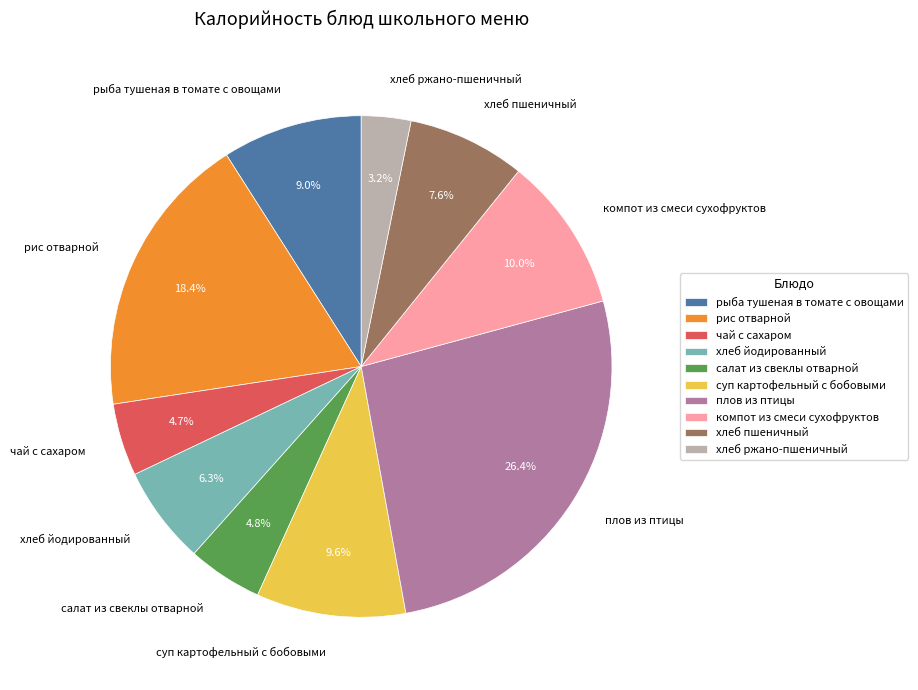

What percentage is the суп картофельный с бобовыми slice, to the nearest percent?

10%